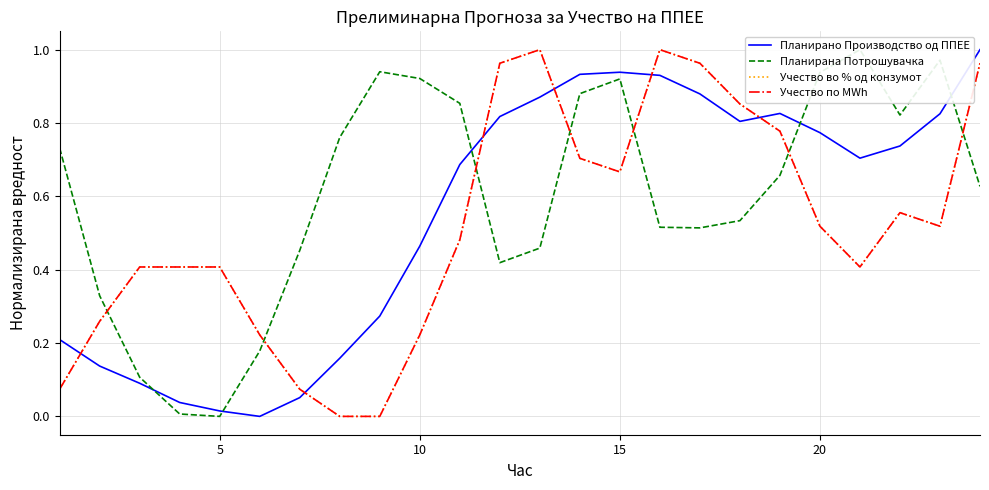

Reading left to right, transcribe all the data shown in this chart.

Планирано Производство од ППЕЕ: 0.2	0.1	0.1	0.0	0.0	0.0	0.1	0.2	0.3	0.5	0.7	0.8	0.9	0.9	0.9	0.9	0.9	0.8	0.8	0.8	0.7	0.7	0.8	1.0
Планирана Потрошувачка: 0.7	0.3	0.1	0.0	0.0	0.2	0.5	0.8	0.9	0.9	0.9	0.4	0.5	0.9	0.9	0.5	0.5	0.5	0.7	0.9	1.0	0.8	1.0	0.6
Учество во % од конзумот: 0.1	0.3	0.4	0.4	0.4	0.2	0.1	0.0	0.0	0.2	0.5	1.0	1.0	0.7	0.7	1.0	1.0	0.9	0.8	0.5	0.4	0.6	0.5	1.0
Учество по MWh: 0.1	0.3	0.4	0.4	0.4	0.2	0.1	0.0	0.0	0.2	0.5	1.0	1.0	0.7	0.7	1.0	1.0	0.9	0.8	0.5	0.4	0.6	0.5	1.0